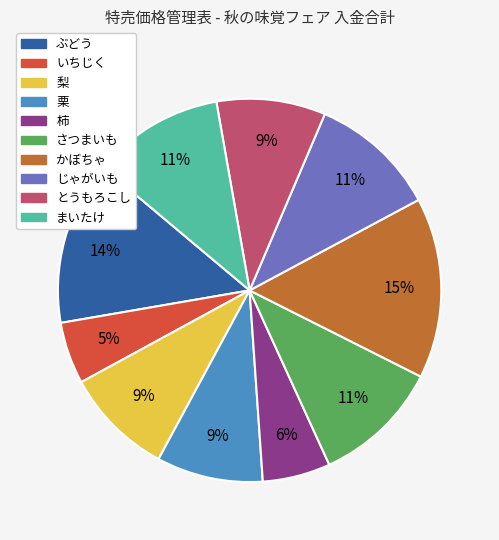

Does さつまいも account for over 50% of the chart?

No